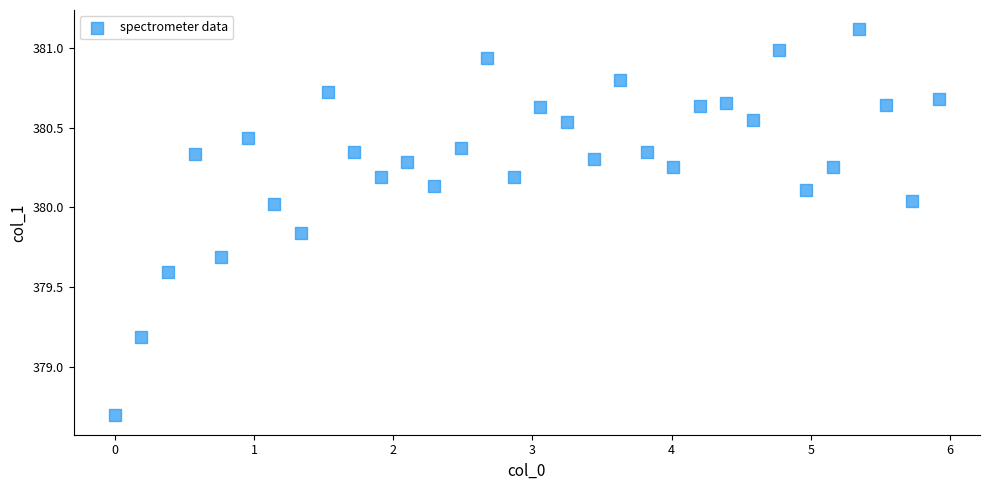

What is the range of Y values (max minus min)?

2.4